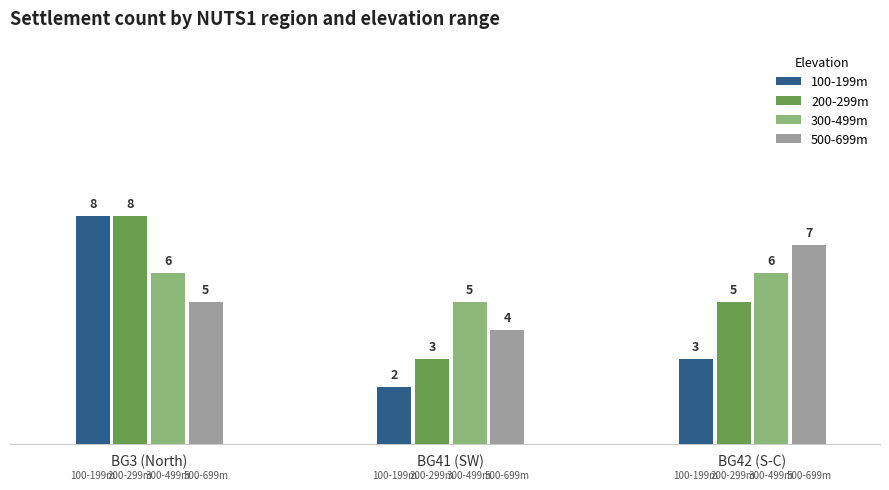

What value does the 300-499m series have at BG3 (North)?

6